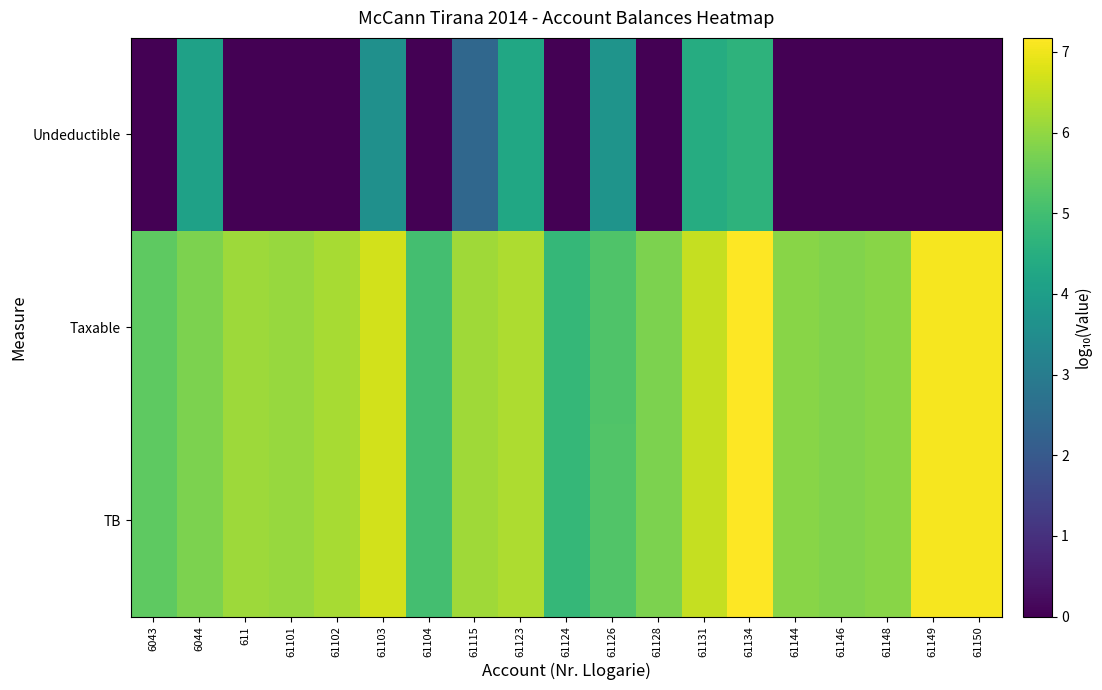

At which category does the chart reach its peak across all series?

61134